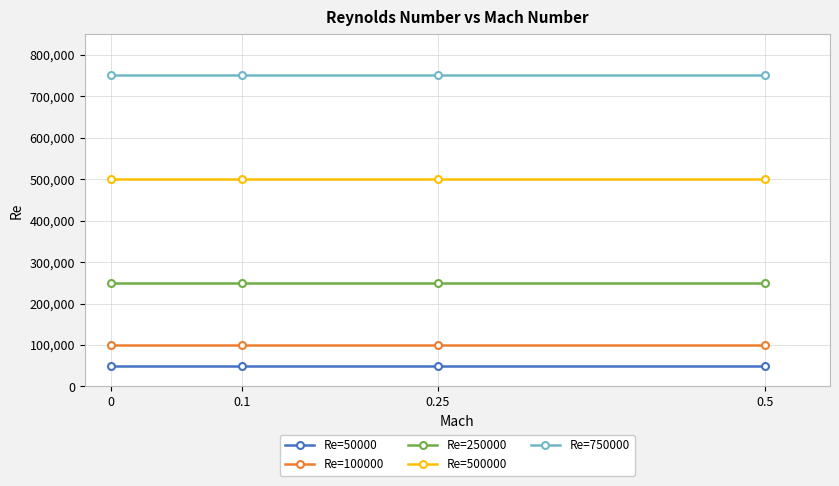

What is the approximate value of Re=500000 at 0.5?

500000